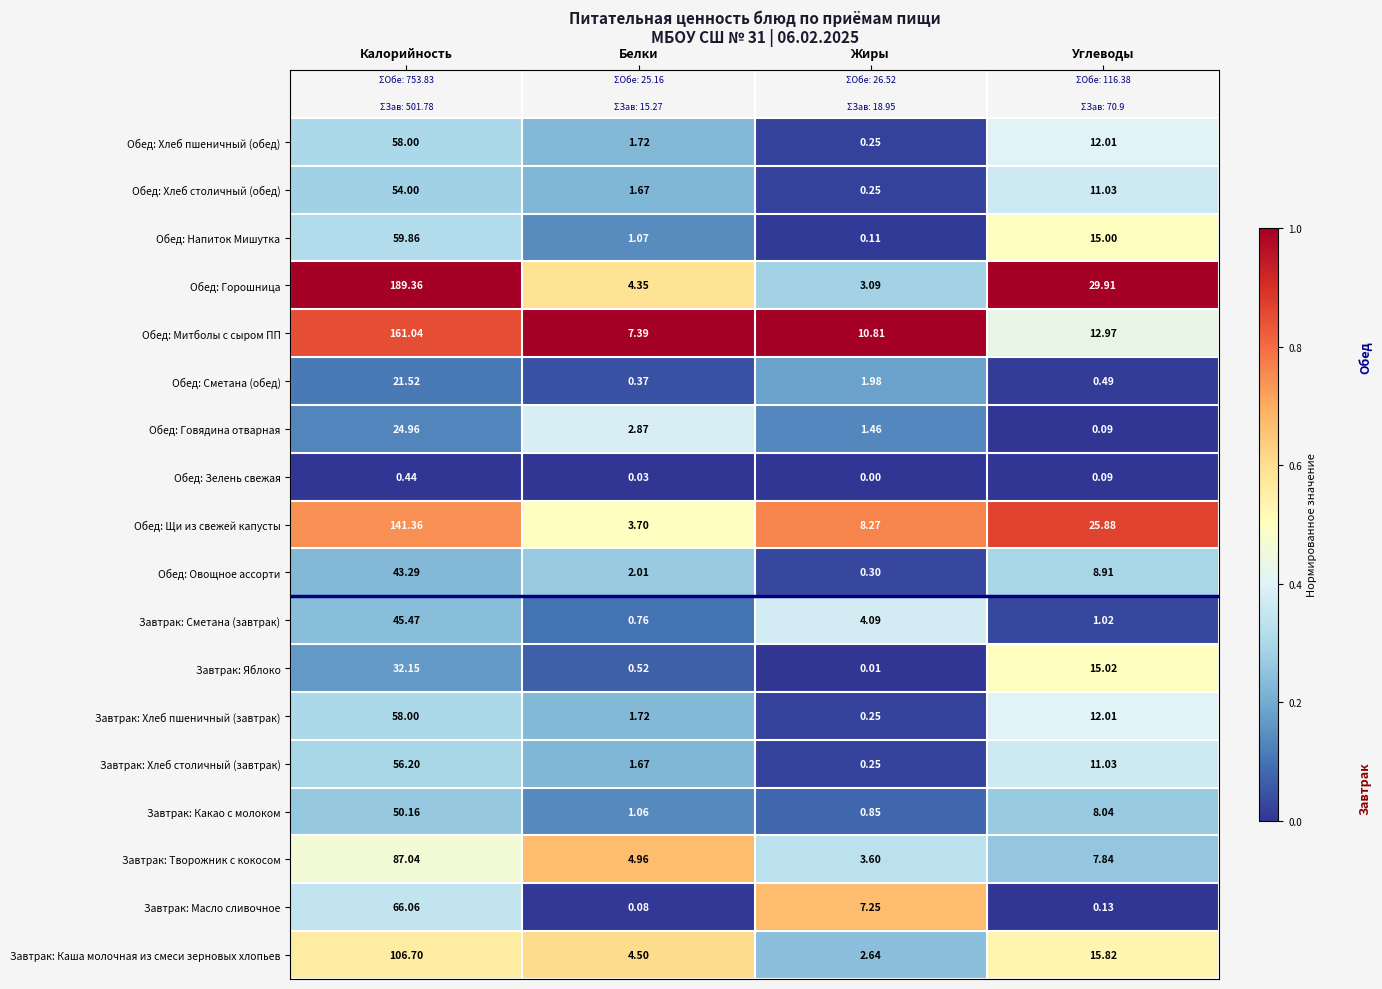

What is the maximum value shown in the chart?

189.4